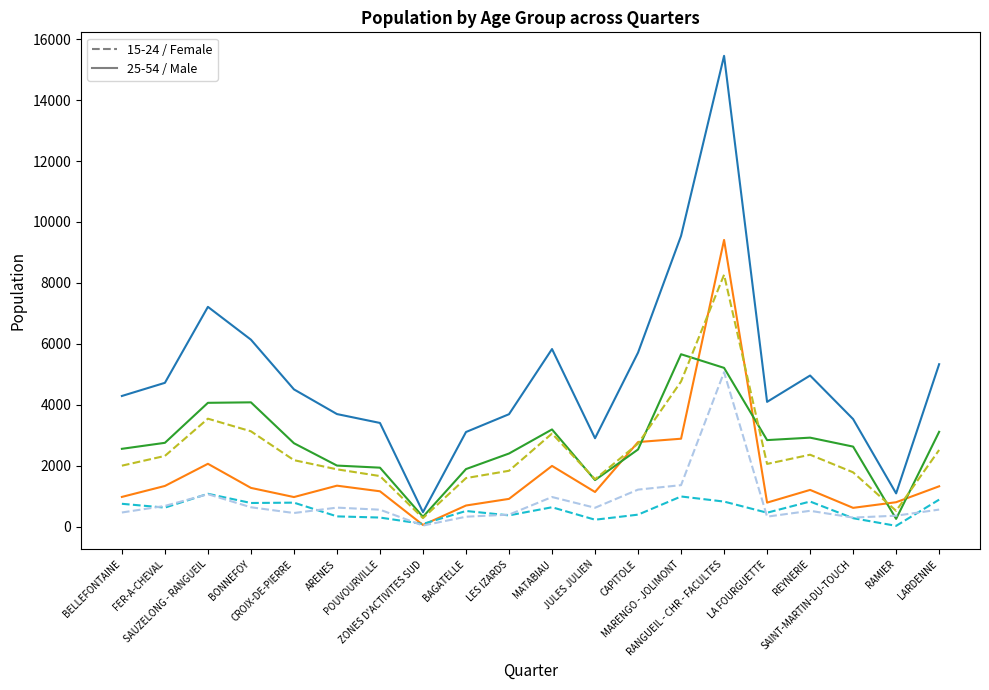

What is the total value across all series at CAPITOLE?

15375.7